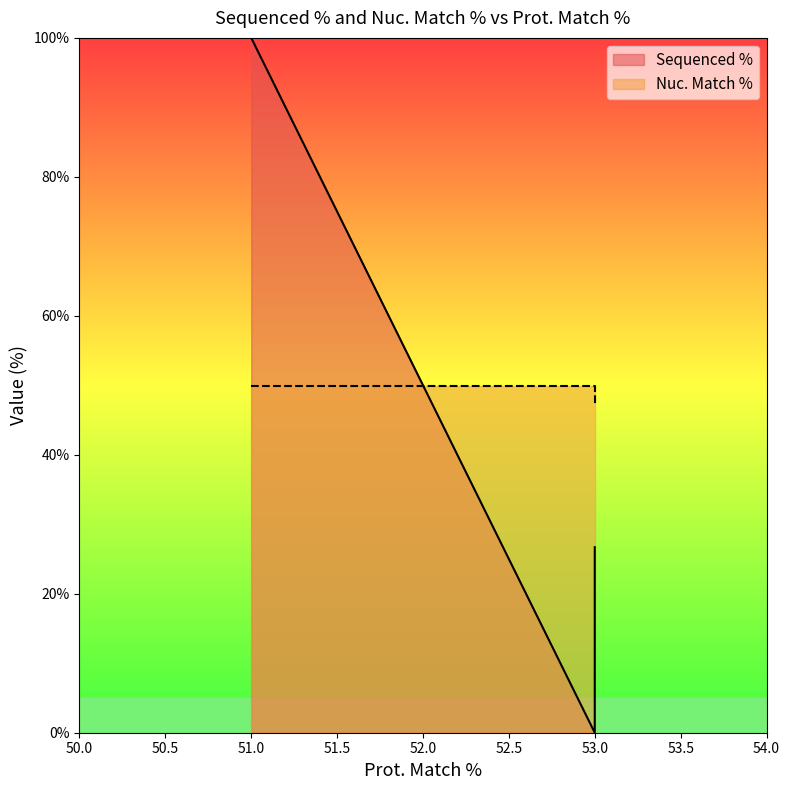

Is the value of Nuc. Match % at 51 greater than the value of Sequenced % at 51?

No